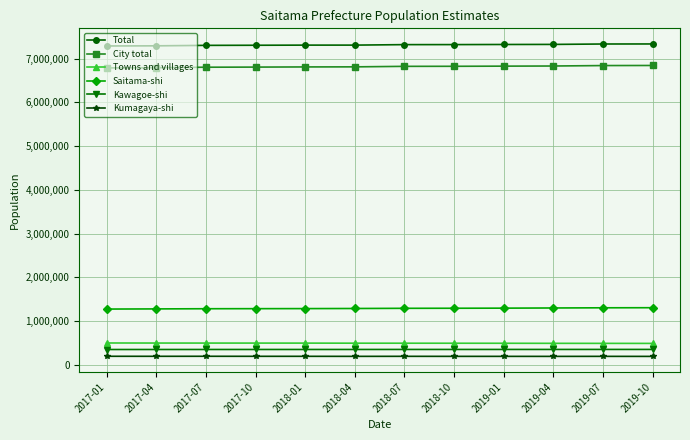

What is the maximum value shown in the chart?

7337330